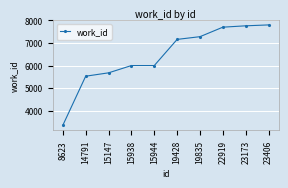

What is the difference between the values at 19428 and 15938?

1159